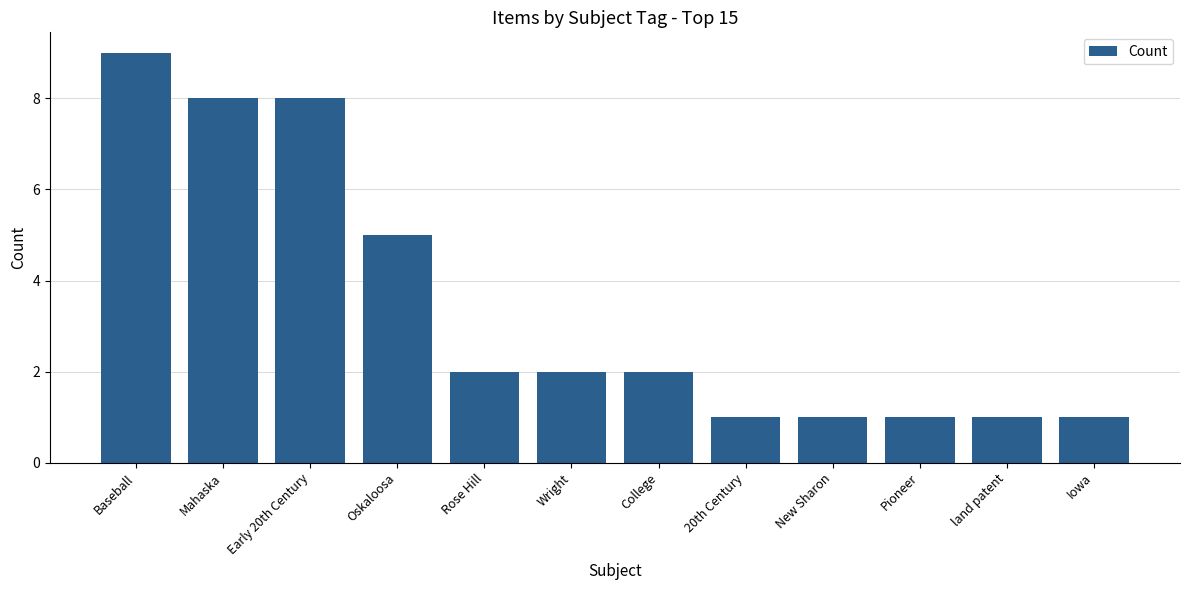

What is the value of the 4th bar from the left?

5